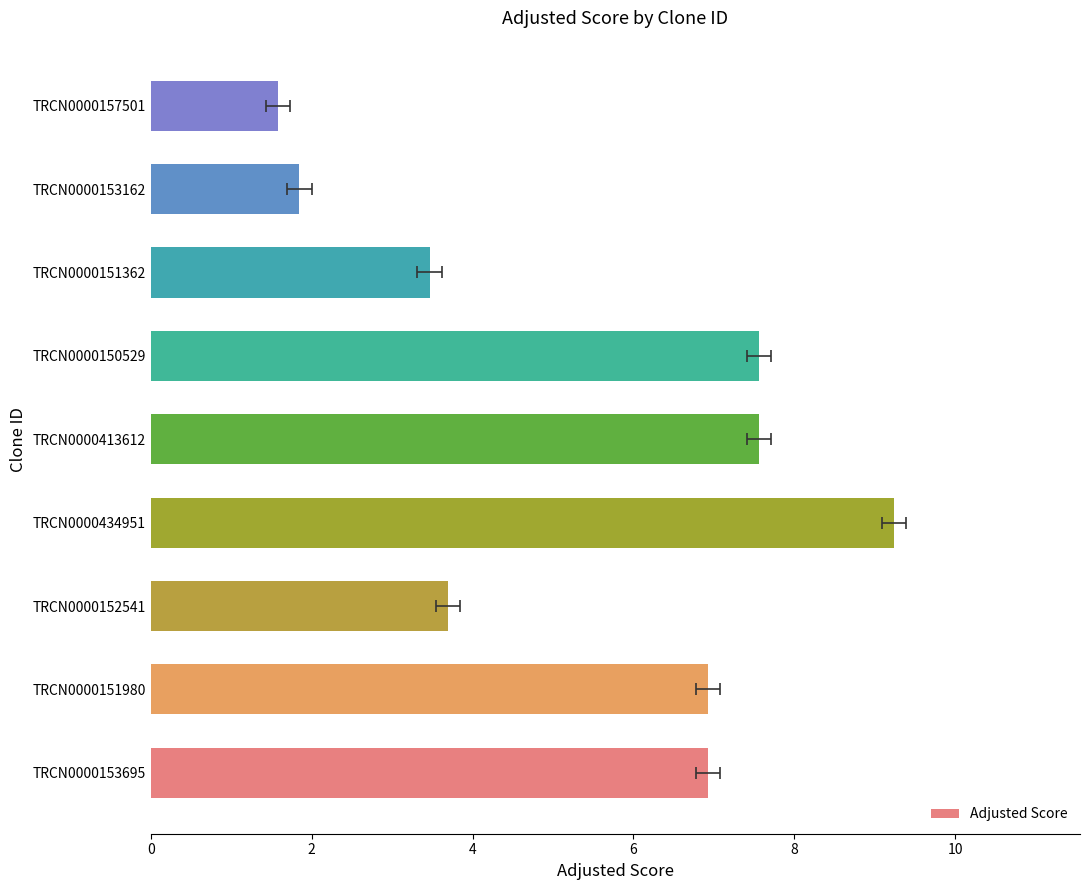

What is the value of the 1st bar from the left?

6.9